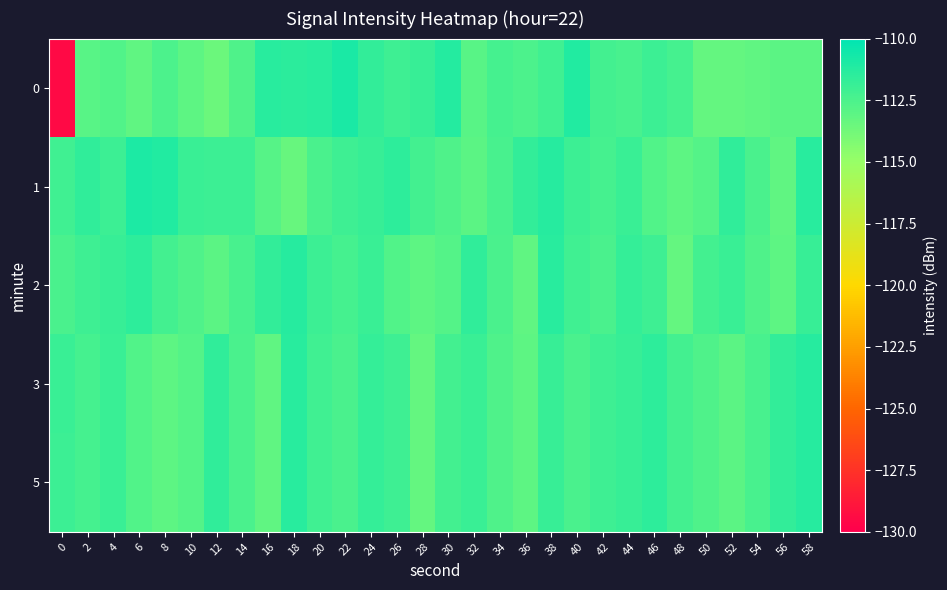

What is the total value across all series at 30?

-561.1